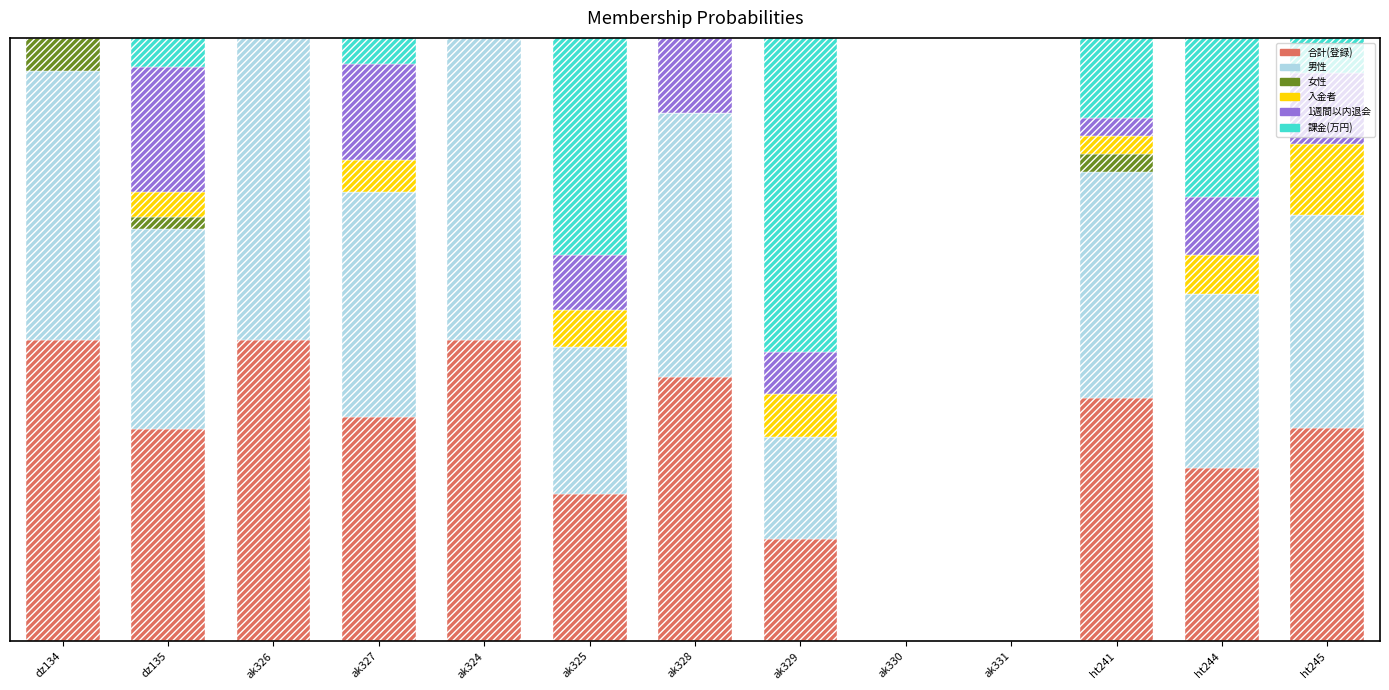

What are all the series names shown in the legend?

合計(登録), 男性, 女性, 入金者, 1週間以内退会, 課金(万円)